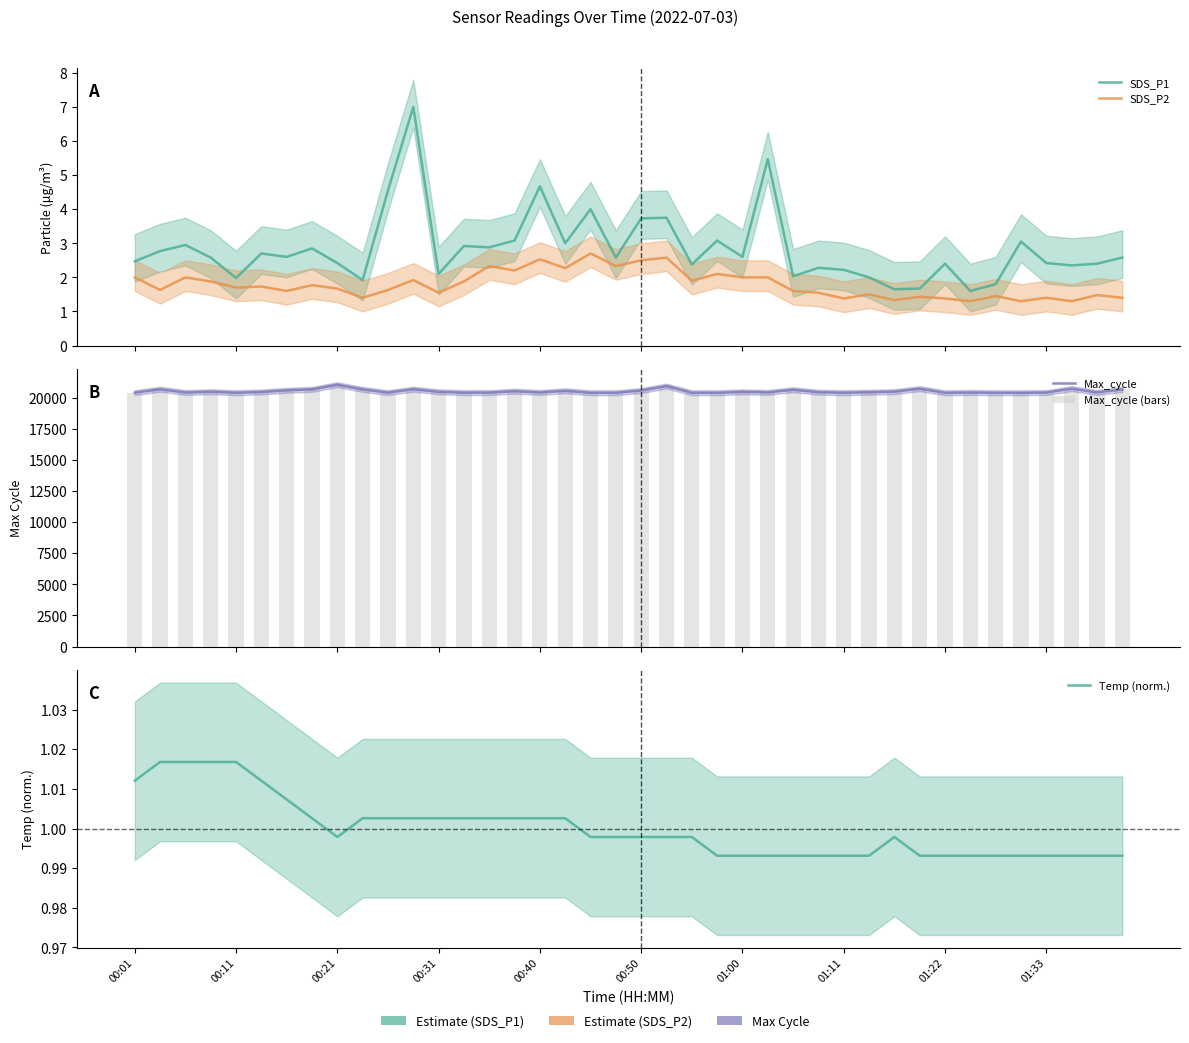

What is the maximum value for SDS_P1?

7.0